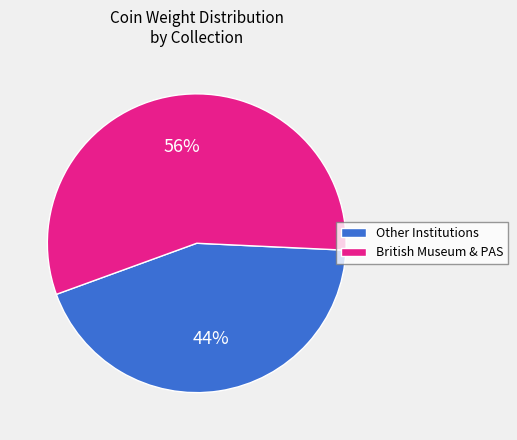

Combined, do British Museum & PAS and Other Institutions account for over 50%?

Yes